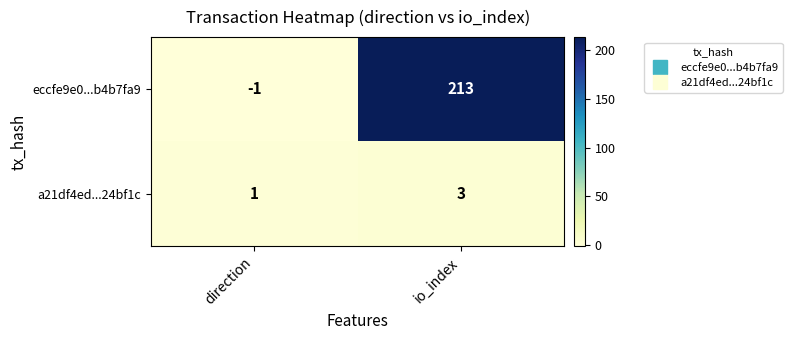

Is it true that a21df4ed...24bf1c equals 5 at io_index?

False